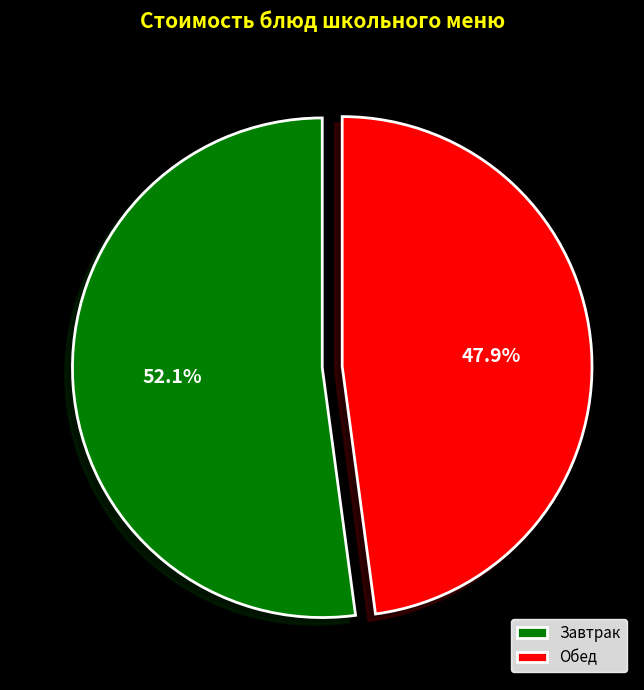

To the nearest percent, what is the difference between the largest and smallest slice percentages?

4%